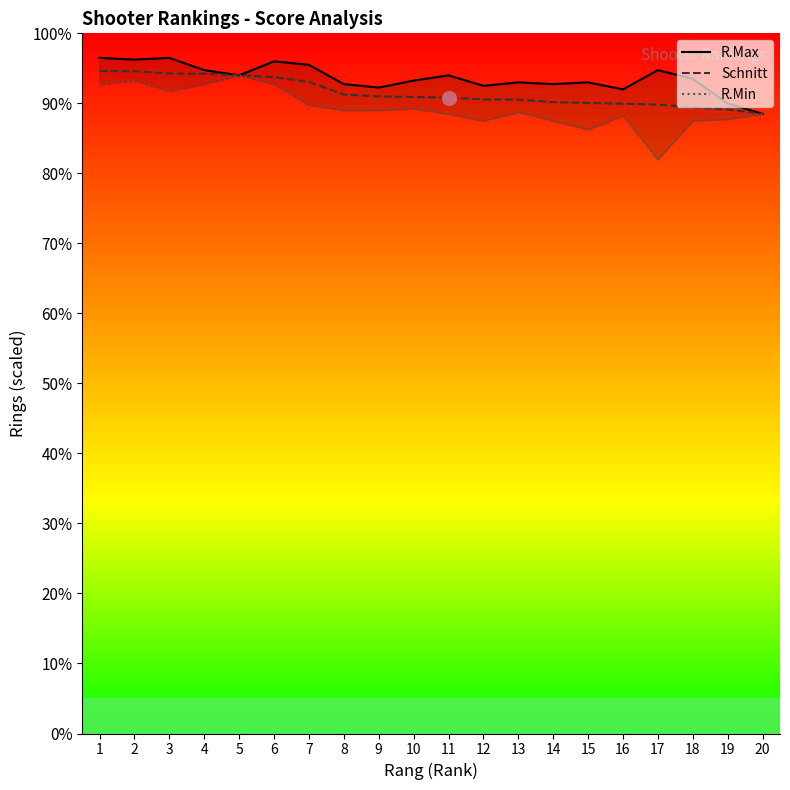

True or false: R.Max and R.Min intersect in this chart.

False